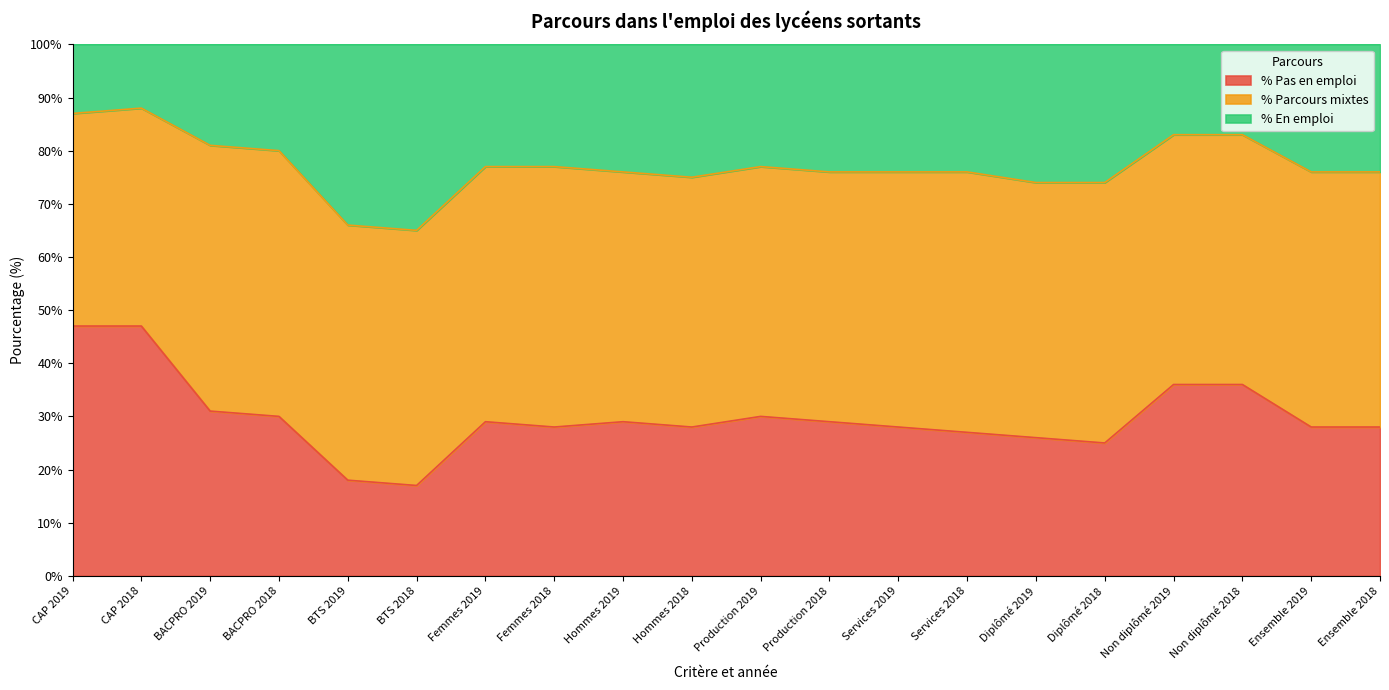

What is the label of the 13th point from the left?

Services 2019